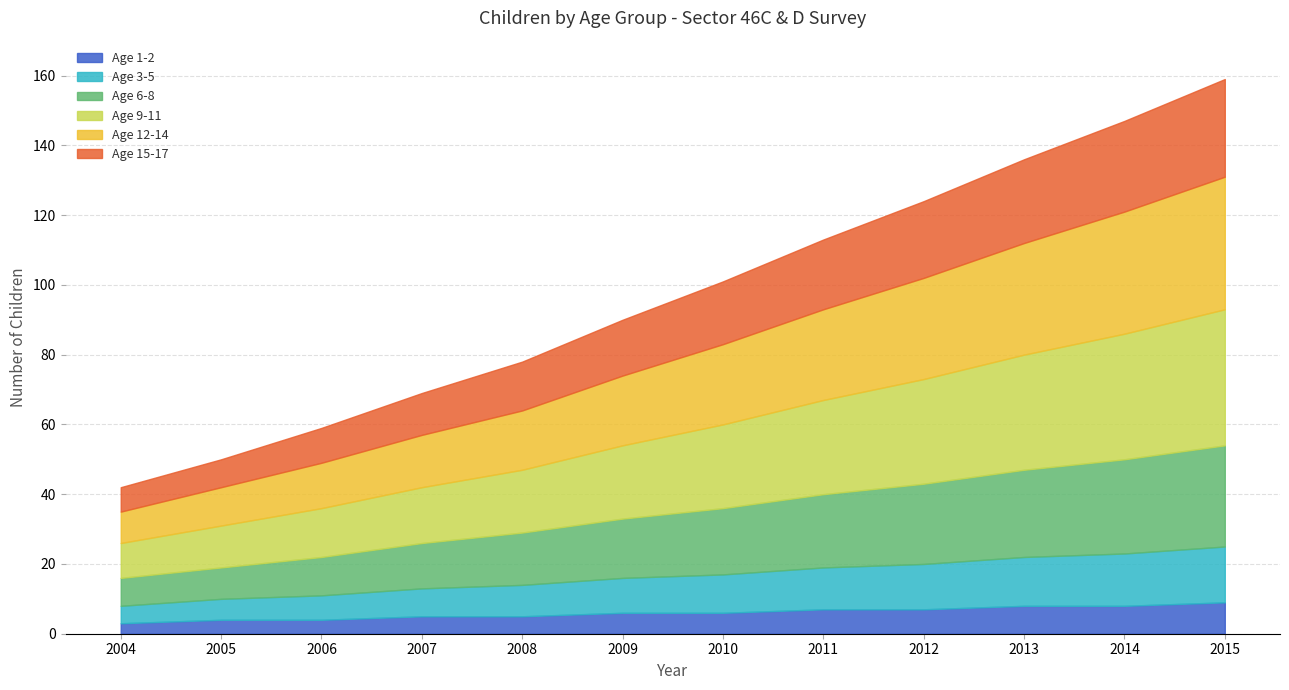

What is the highest value of the Age 1-2 series?

9